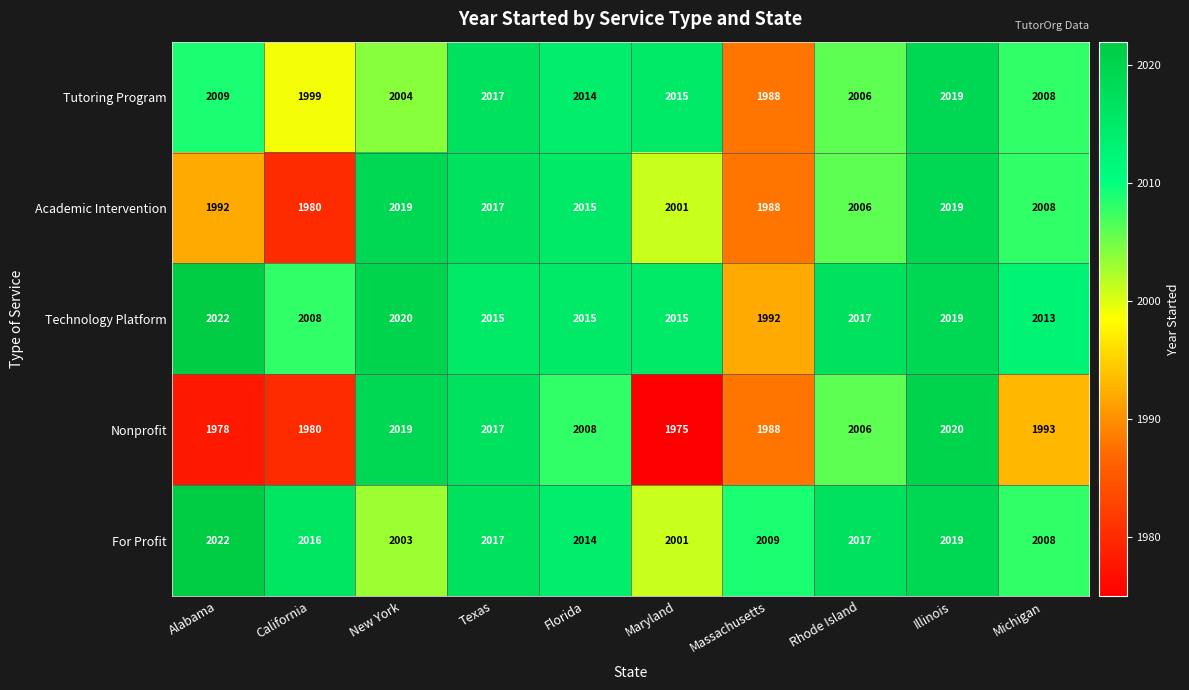

Which series has the widest spread of values?

Nonprofit